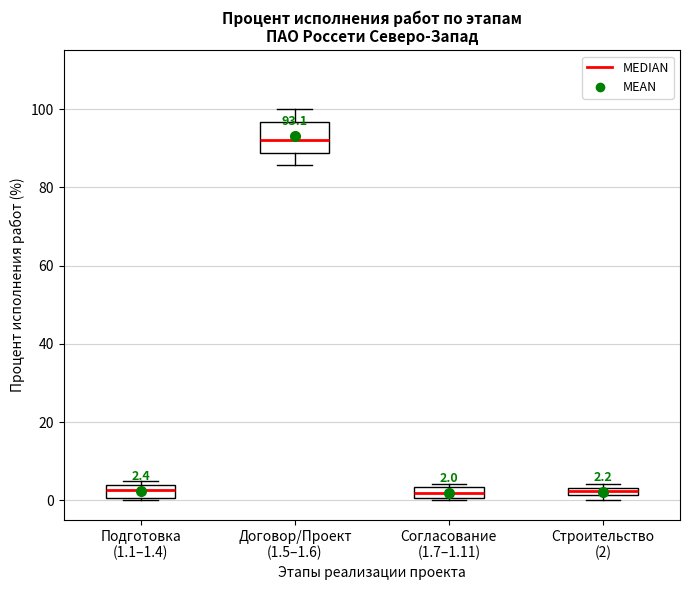

Which box is the tallest, from its lower edge to its upper edge?

Договор/Проект (1.5–1.6)